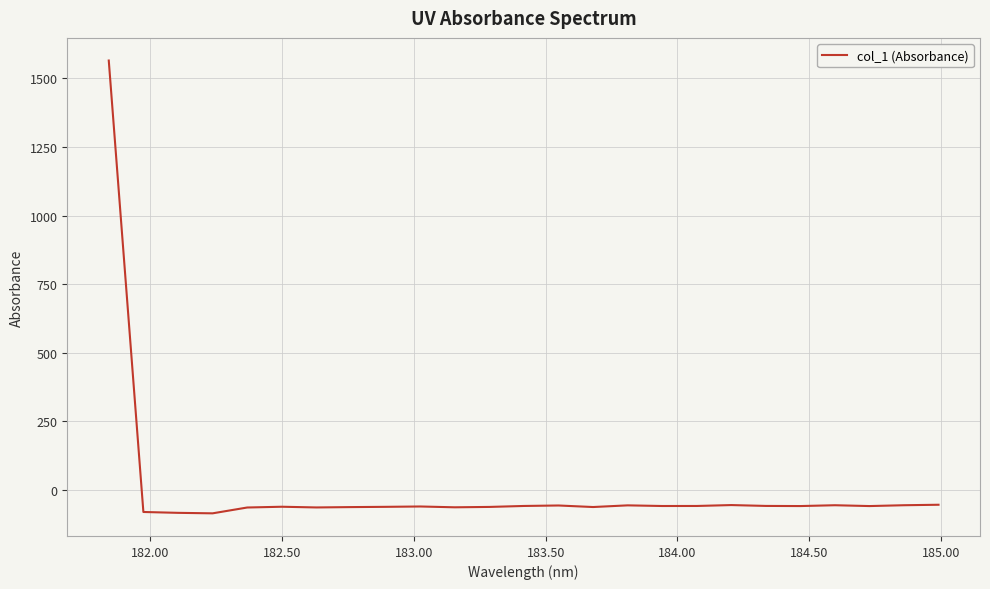

What is the smallest value displayed?

-84.7